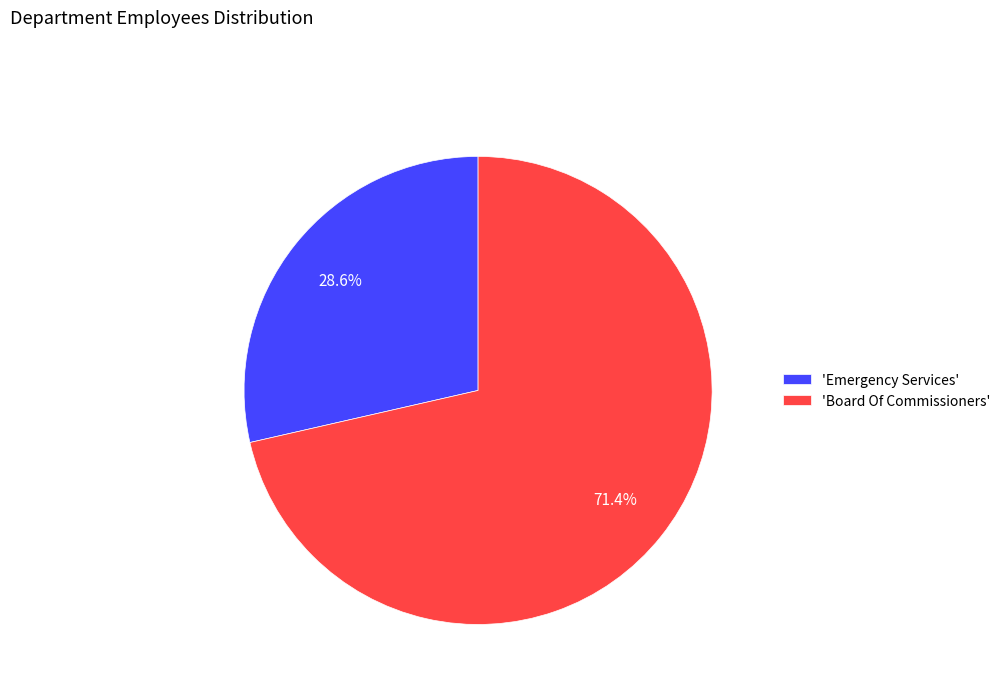

How much of the chart is everything except 'Board Of Commissioners'?

28.6%